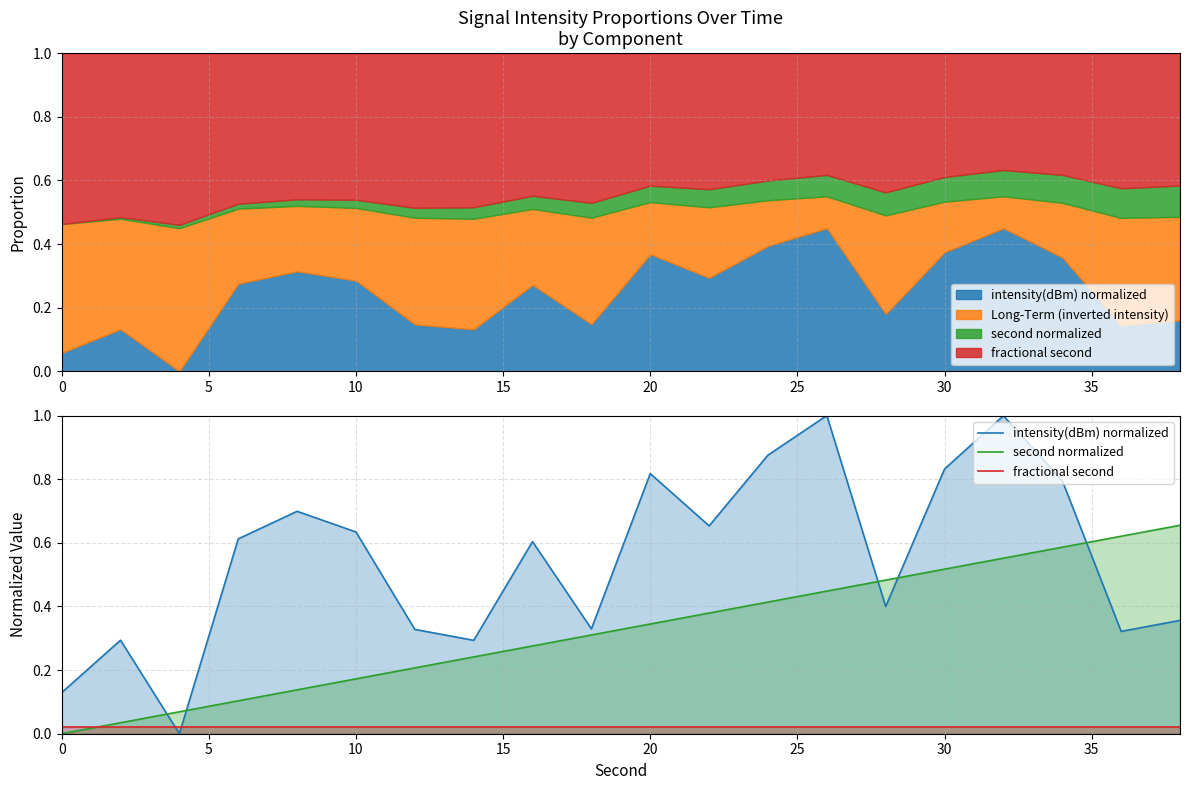

How many lines are shown in the chart?

3